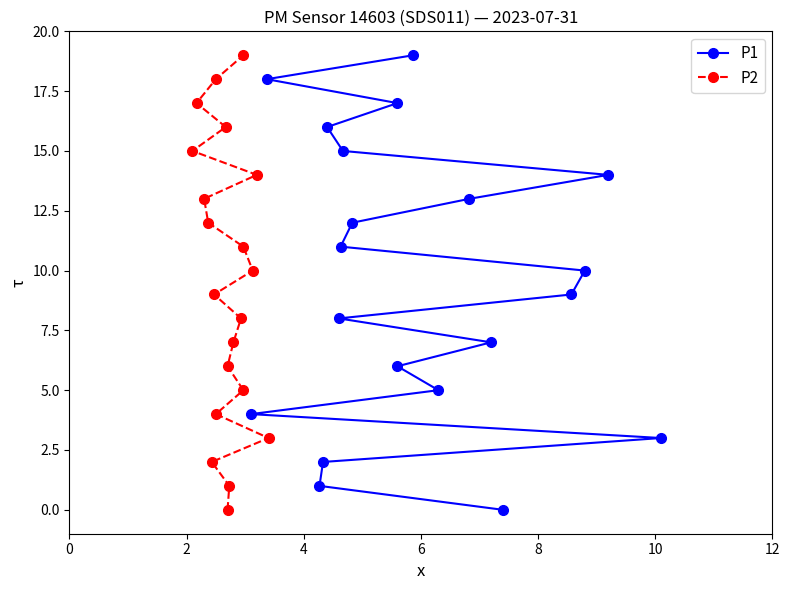

List the series in order of their peak value, highest first.

P1, P2